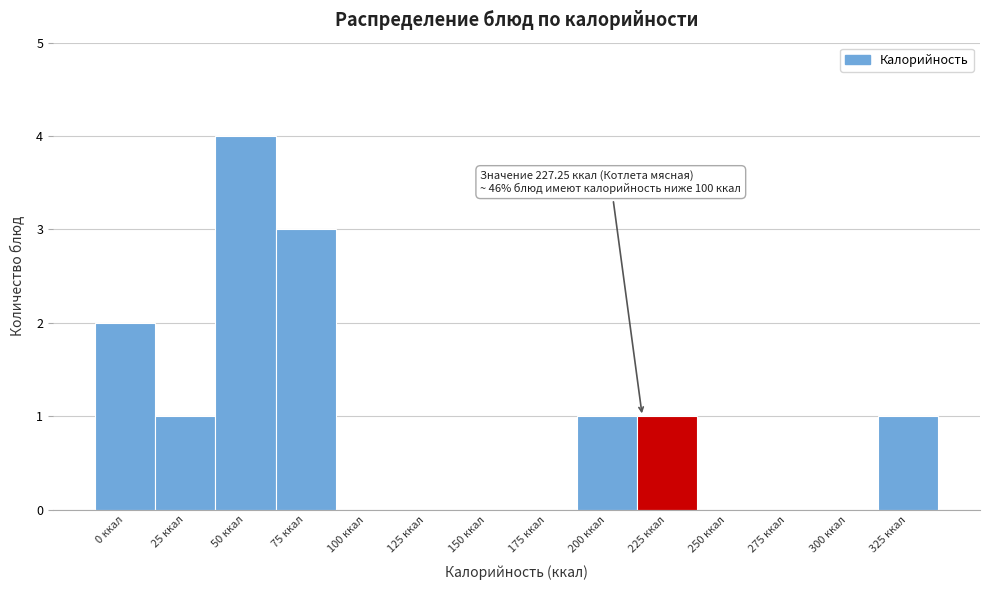

Reading left to right, list all the values displayed in this chart.

0 ккал=2	25 ккал=1	50 ккал=4	75 ккал=3	100 ккал=0	125 ккал=0	150 ккал=0	175 ккал=0	200 ккал=1	225 ккал=1	250 ккал=0	275 ккал=0	300 ккал=0	325 ккал=1